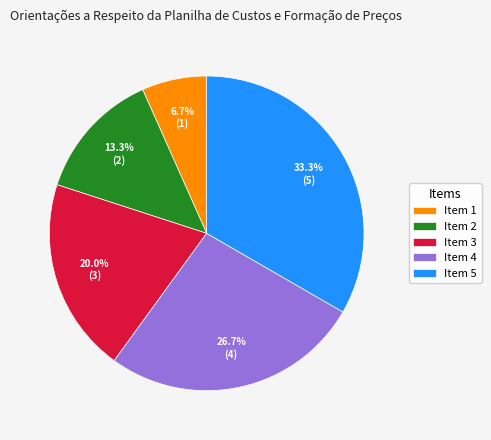

Is there any slice that represents more than half of the pie?

No